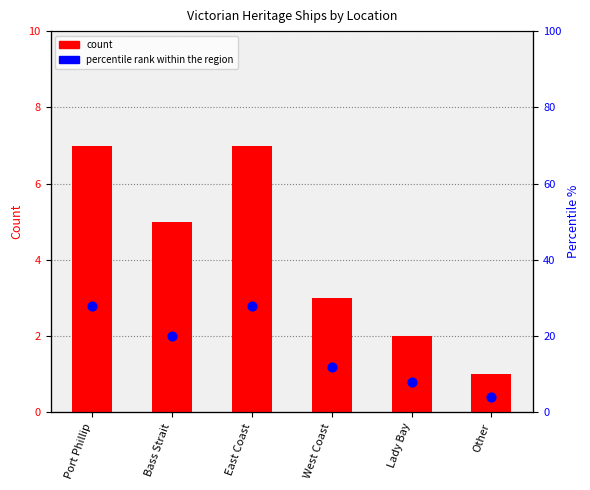

Which series reaches the maximum Y coordinate?

percentile rank within the region